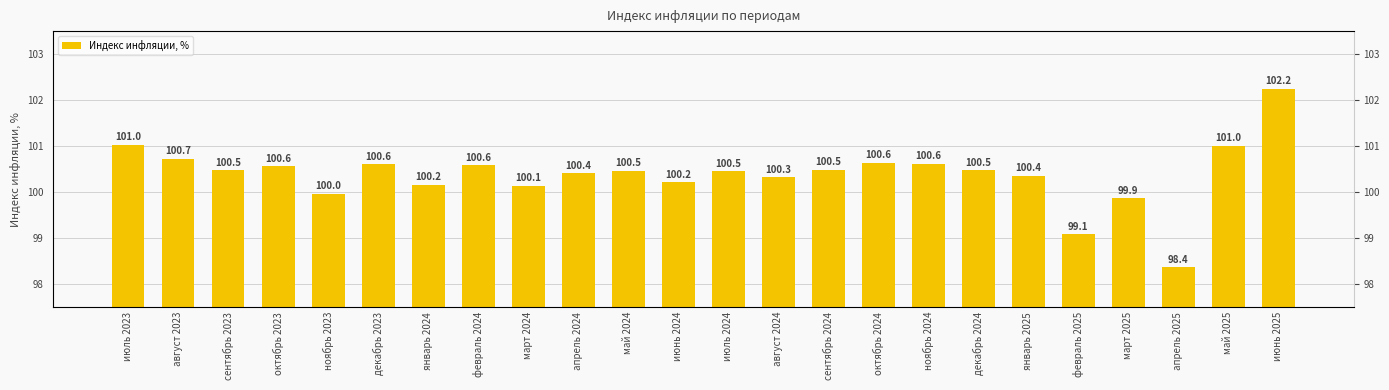

Is it true that the value at апрель 2024 is 163.2?

False